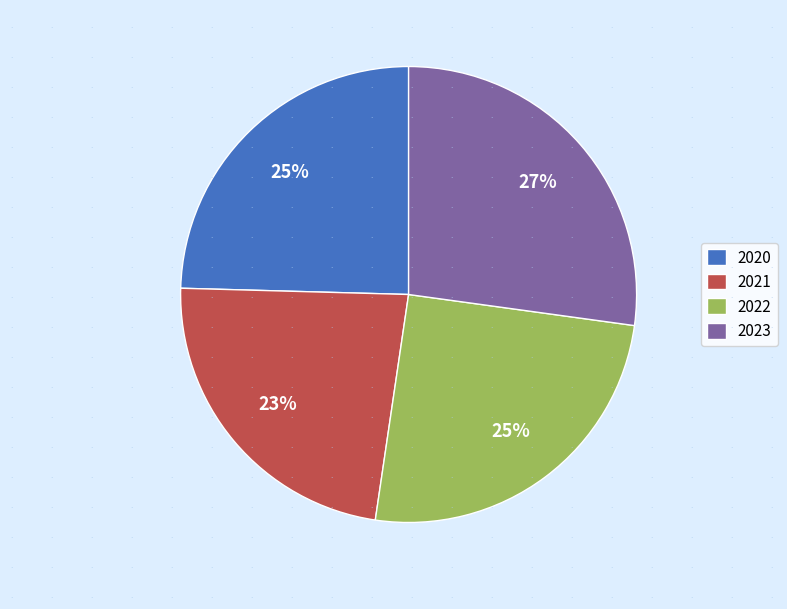

Does any single category account for the majority?

No